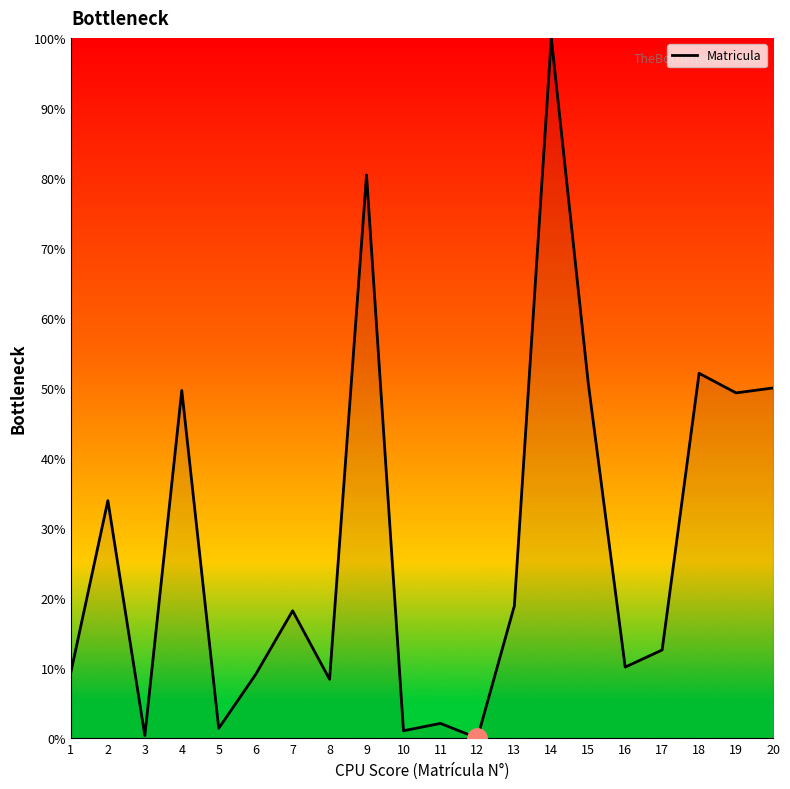

What is the change in value from 9 to 19?

-31.1